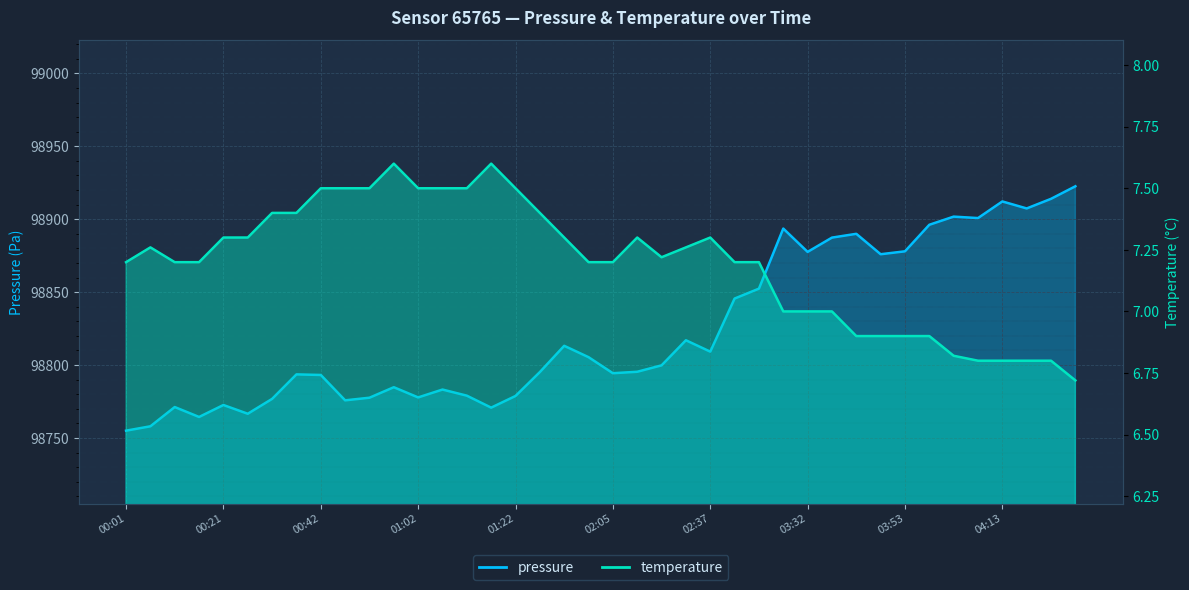

What is the difference between the highest and lowest values at 03:37?

98880.4